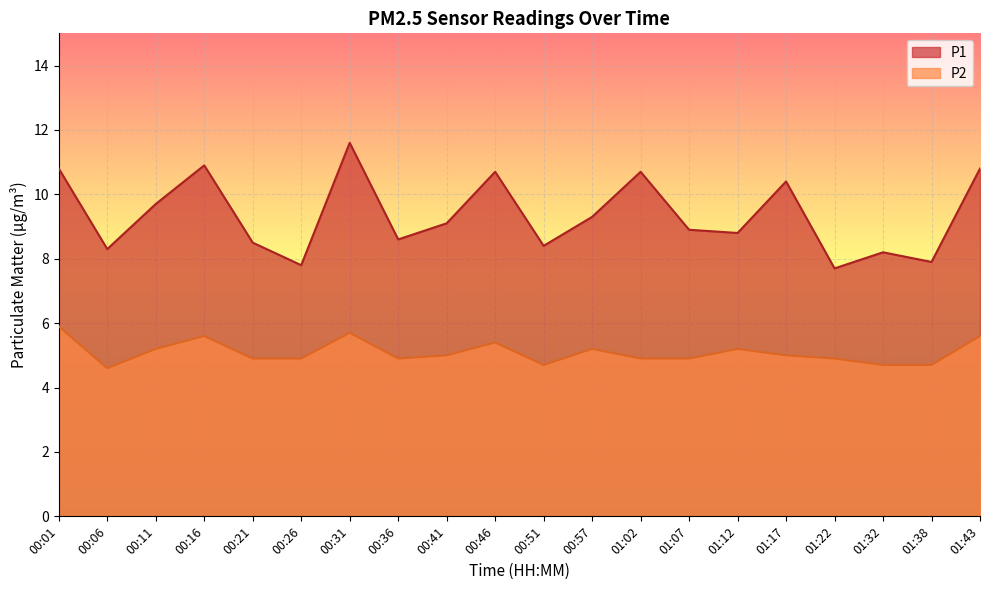

Is it true that P2 equals 3.4 at 01:17?

False